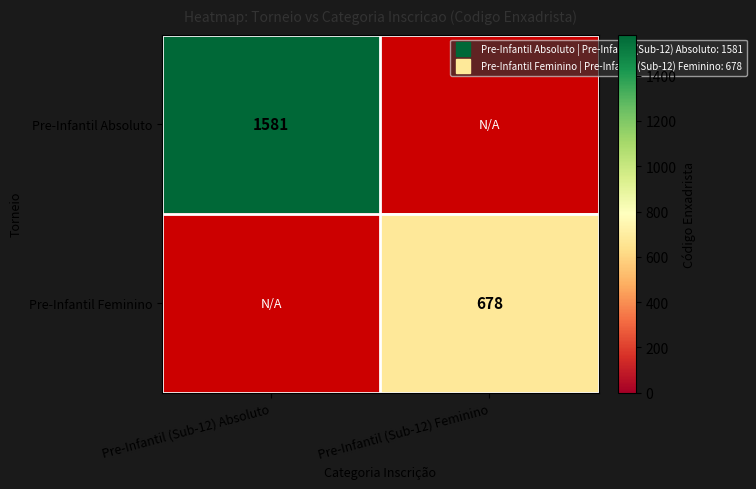

Which label corresponds to the largest value in the chart?

Pre-Infantil (Sub-12) Absoluto